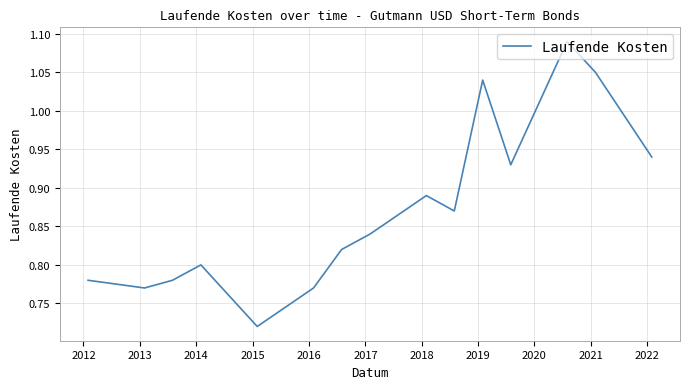

What is the difference between the maximum and second lowest values?

0.3